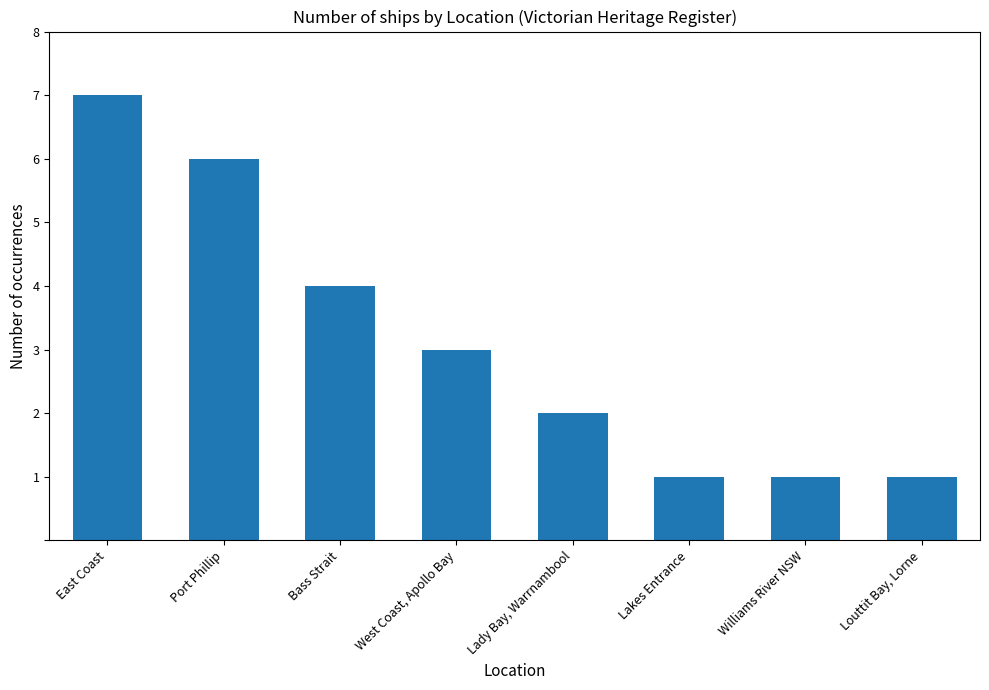

Is it true that the value at Williams River NSW is 1?

True